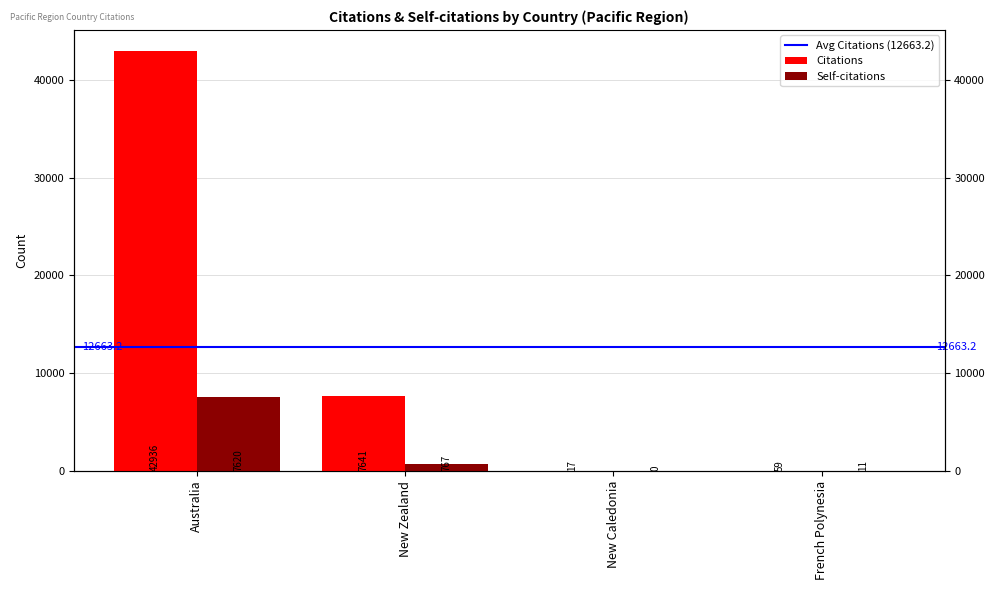

At which label is Self-citations closest to 3810?

New Zealand